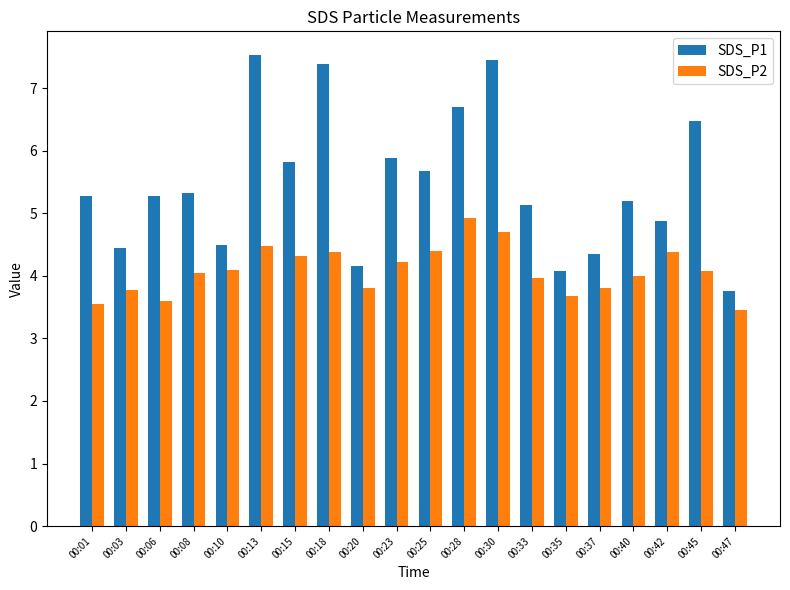

The value of SDS_P2 at 00:47 is 1.9. True or false?

False